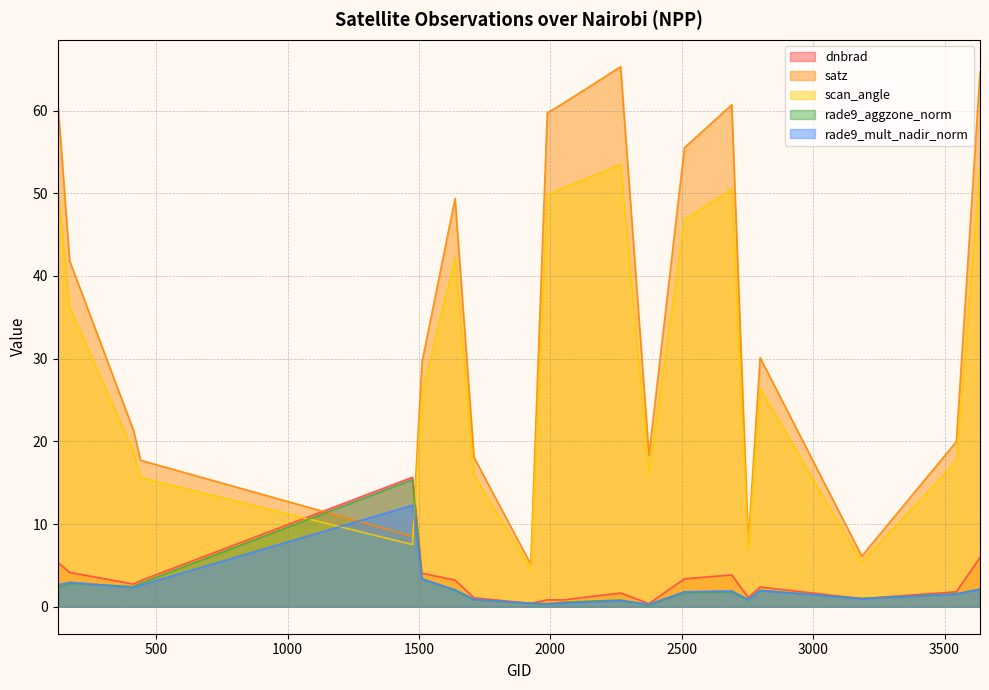

What is the difference between the highest and lowest values at 2510?

53.8